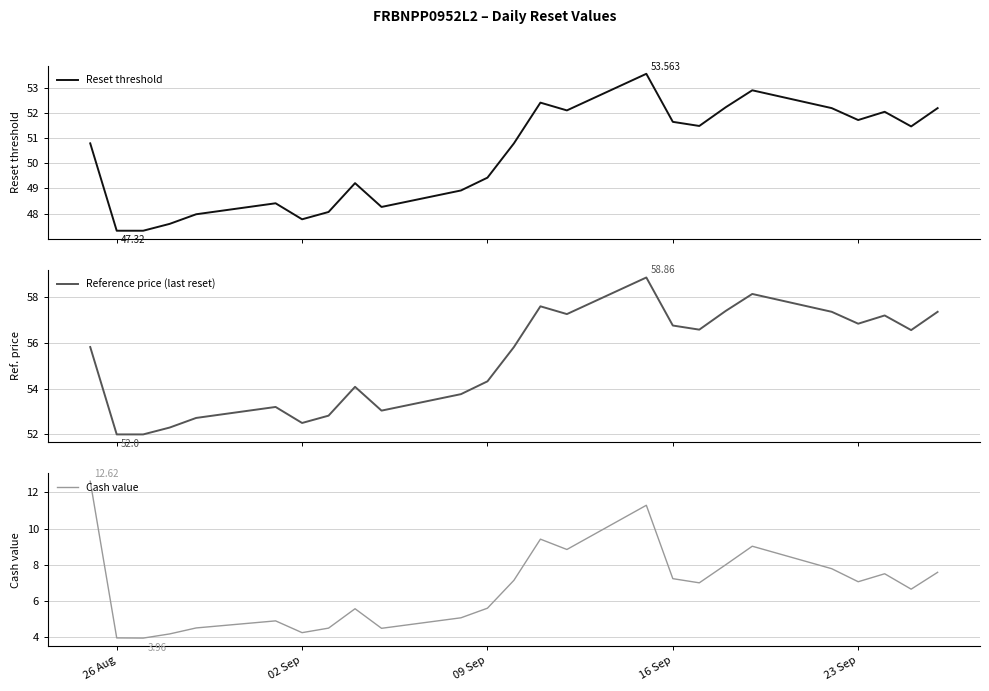

List the series in order of their peak value, highest first.

Reference price (last reset), Reset threshold, Cash value